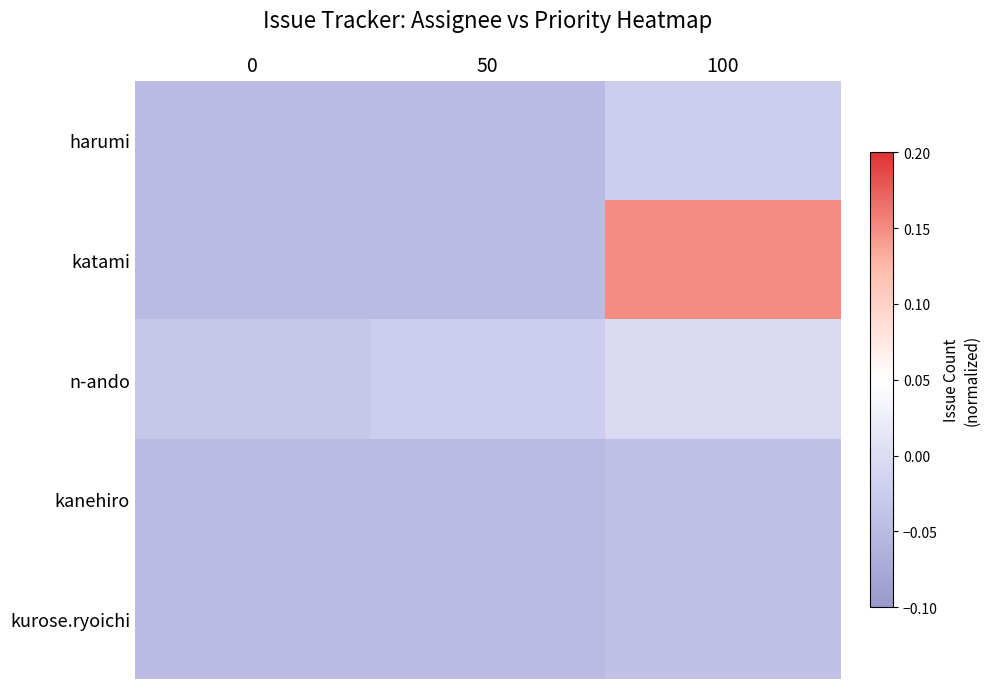

How many categories are shown in the chart?

3